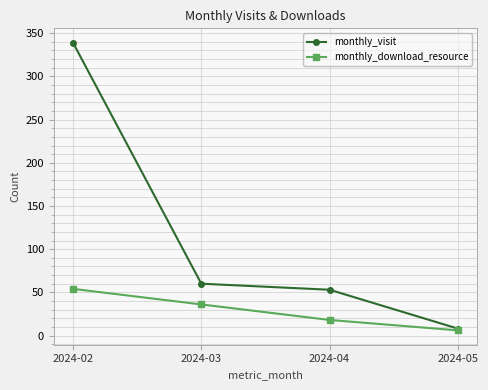

What is the value of the monthly_visit point at the 3rd from the left?

53